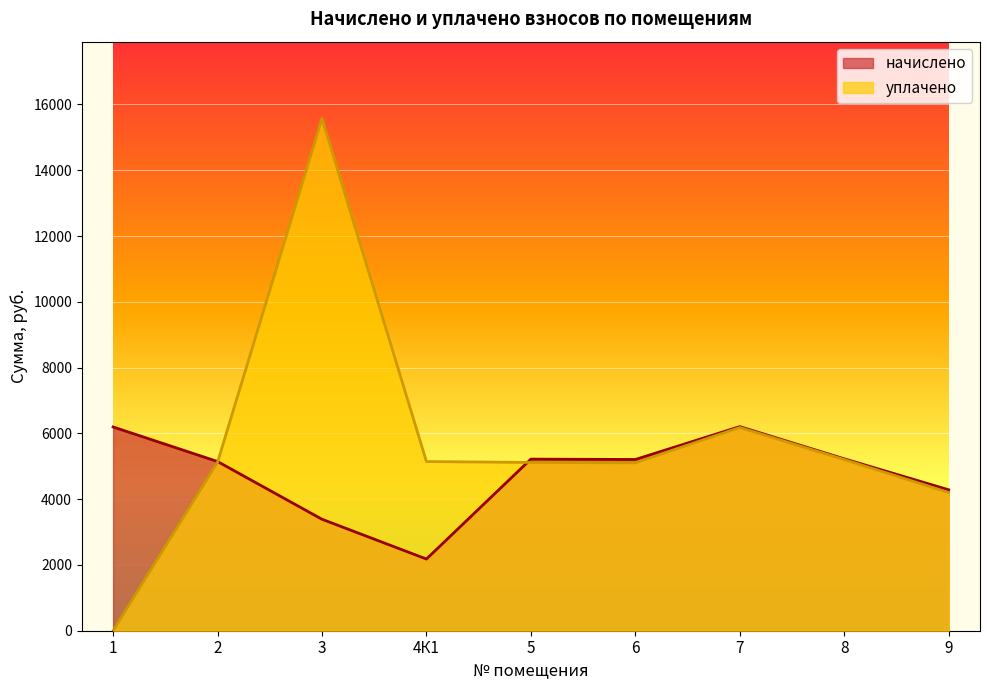

Reading right to left, transcribe all the data shown in this chart.

начислено: 9=4284.5	8=5226.5	7=6205.2	6=5206.1	5=5217.2	4К1=2179.3	3=3388.9	2=5144.2	1=6195.1
уплачено: 9=4201.2	8=5204.4	7=6179.0	6=5104.9	5=5115.7	4К1=5143.8	3=15572.9	2=5122.5	1=0.0